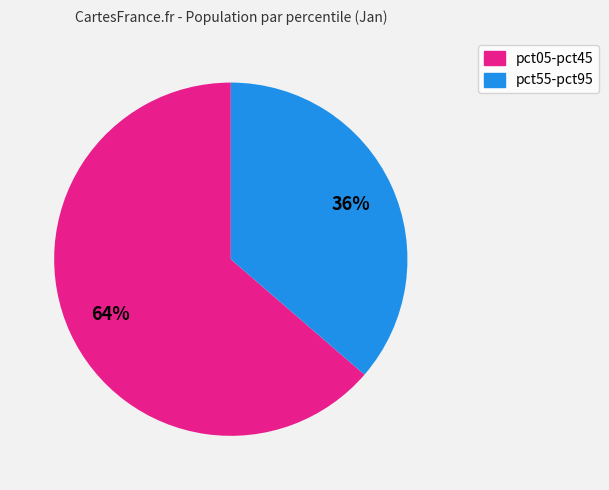

To the nearest percent, what is the average slice percentage?

50%